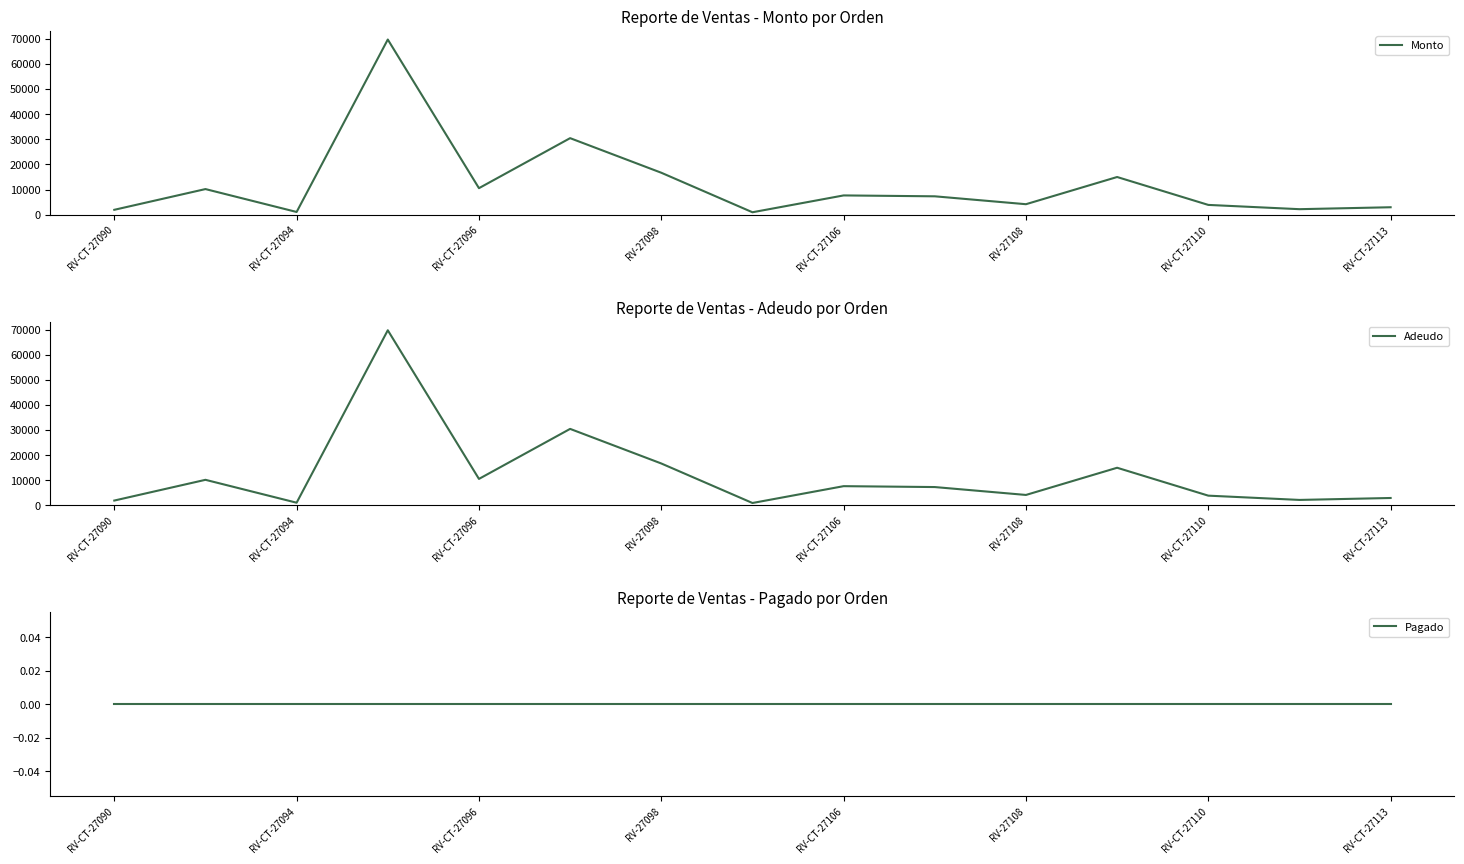

True or false: Monto has a value of 7675 at RV-CT-27106.

True